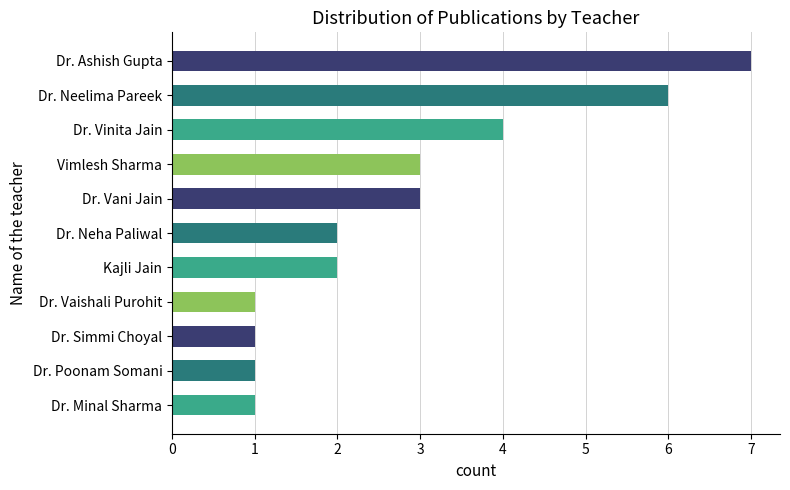

Is it true that the value at Vimlesh Sharma is 4?

False